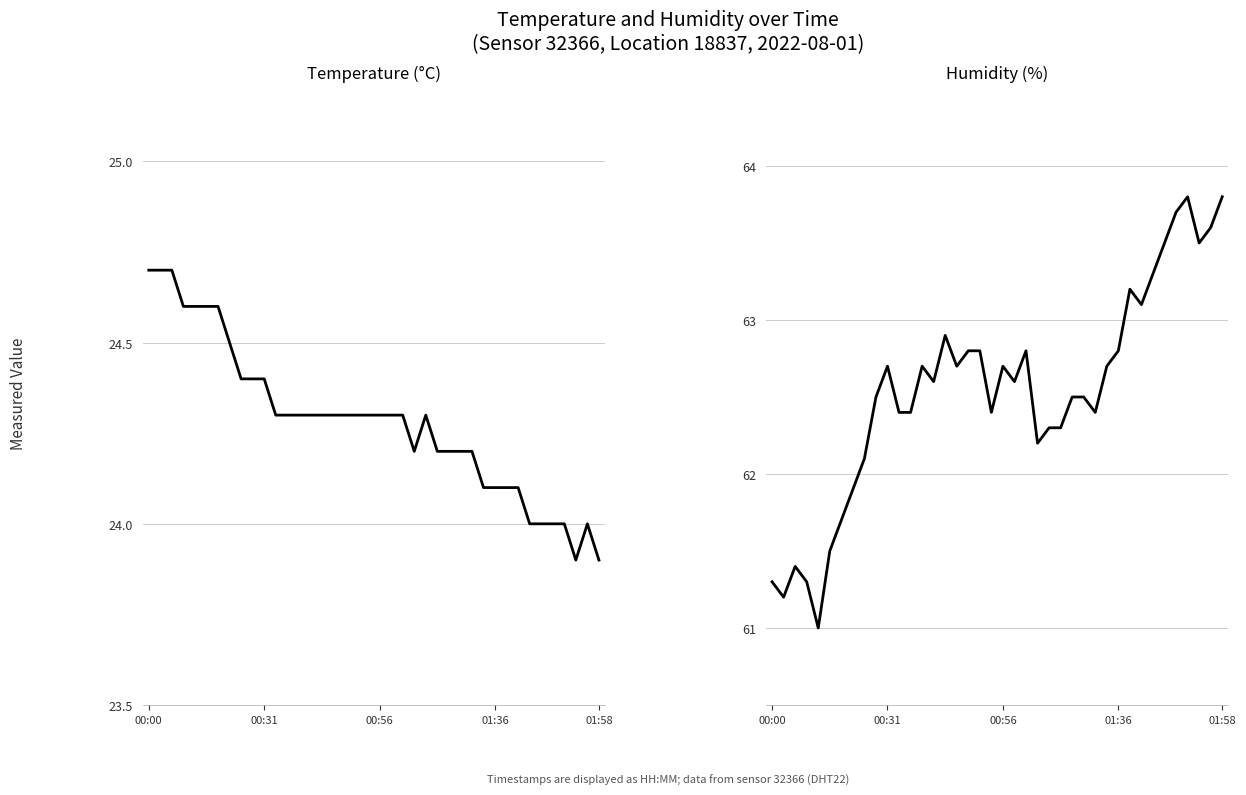

What is the minimum value for humidity?

61.0